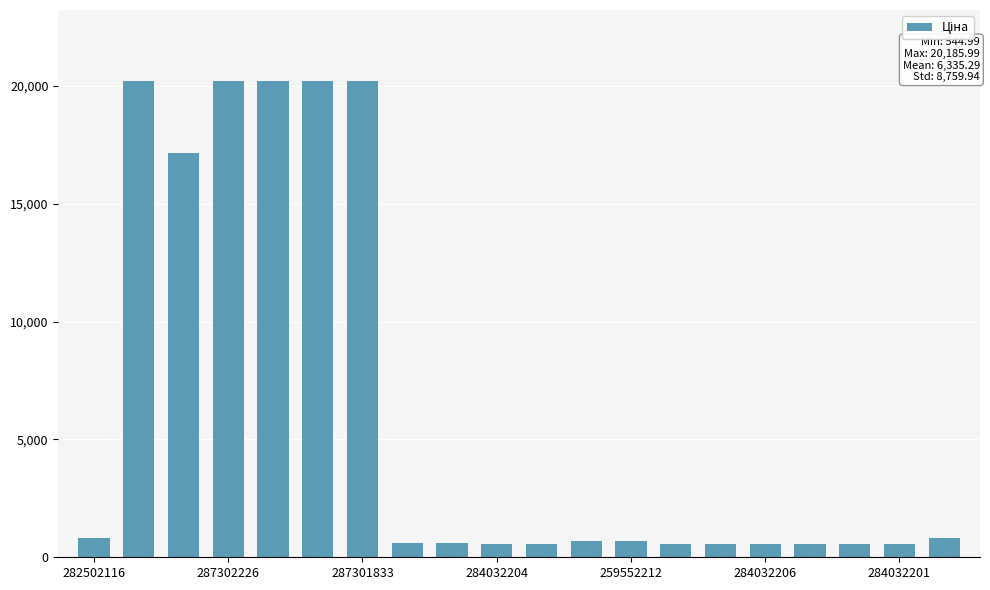

What is the smallest value displayed?

545.0